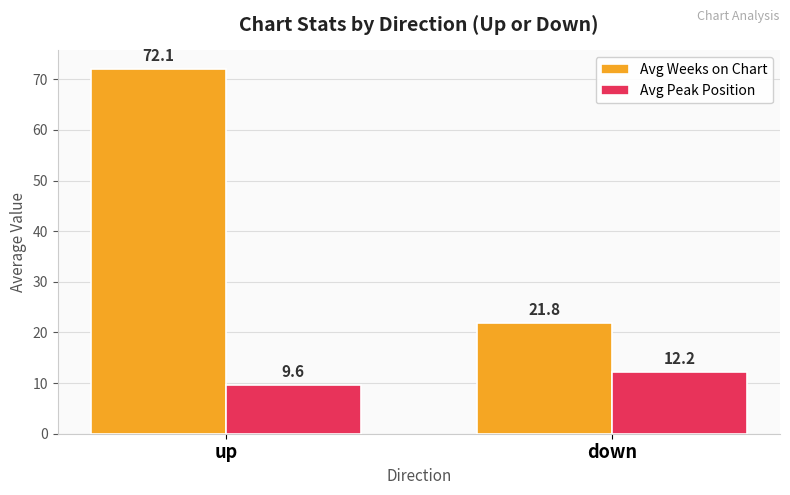

What is the difference between the maximum and minimum values in the Avg Weeks on Chart series?

50.3